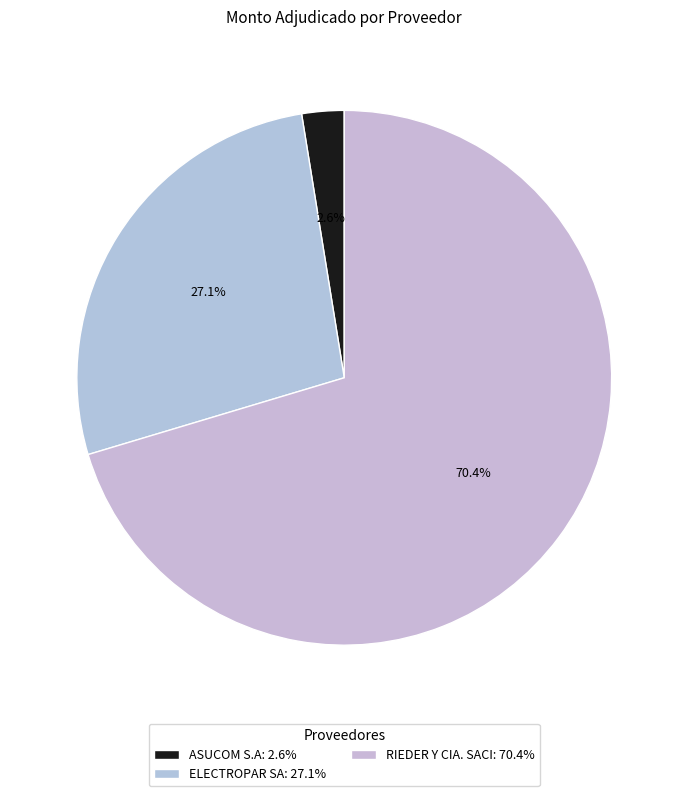

Is it true that ASUCOM S.A is 13% of the pie?

False